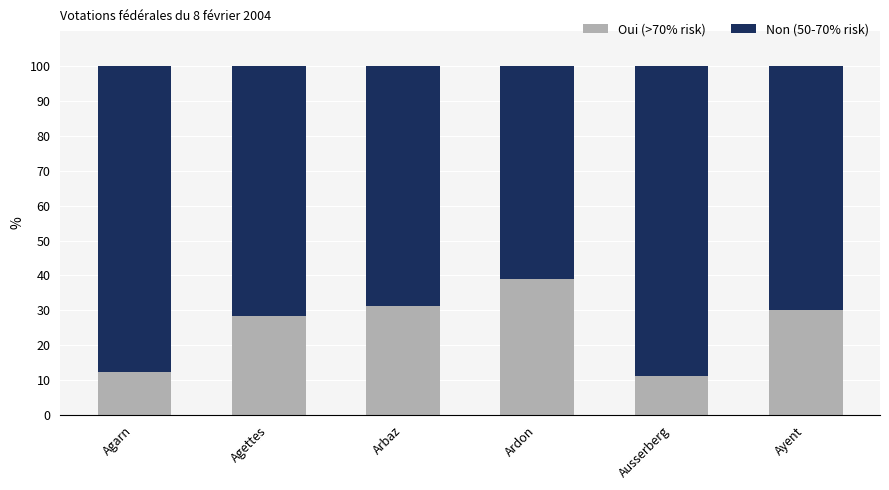

What is the total value across all series at Ausserberg?

100.0